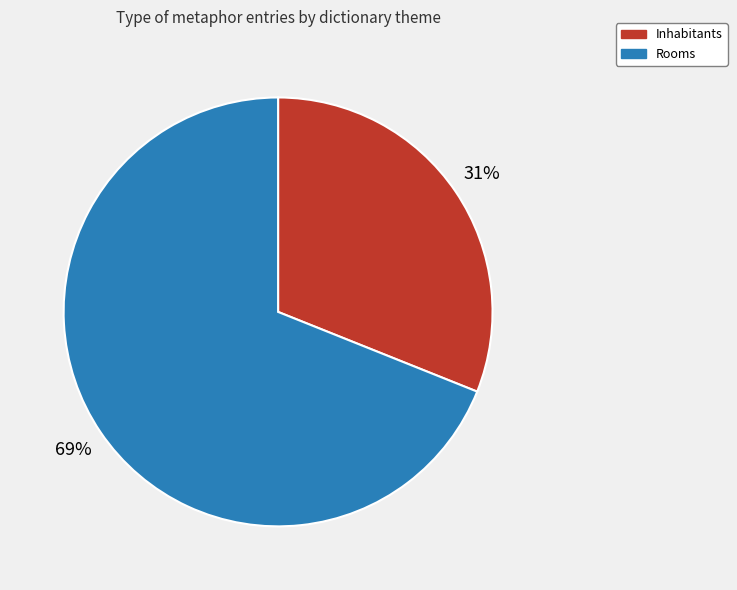

How many segments does this pie chart have?

2